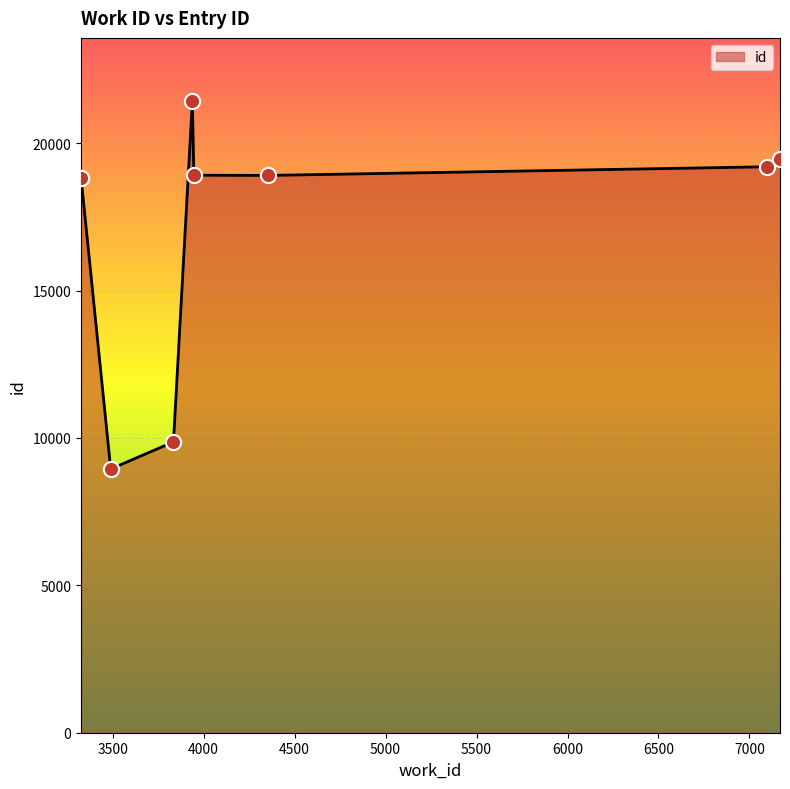

What is the change in value from 3834 to 3938?

+11563